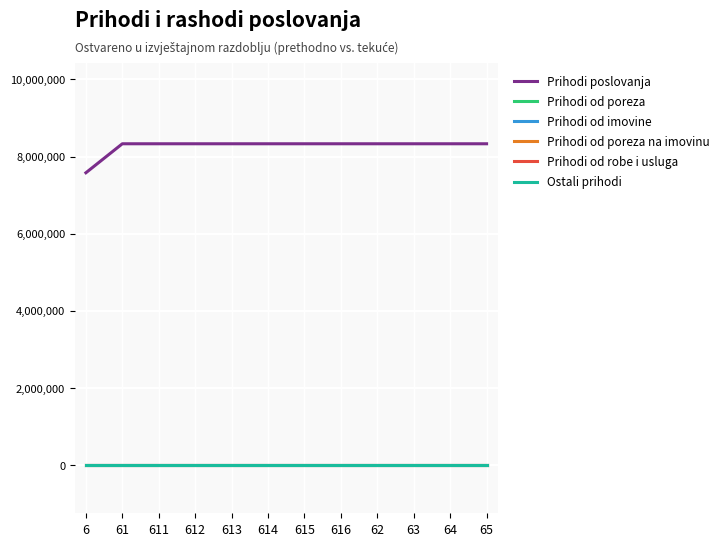

True or false: Prihodi poslovanja and Prihodi od poreza intersect in this chart.

False